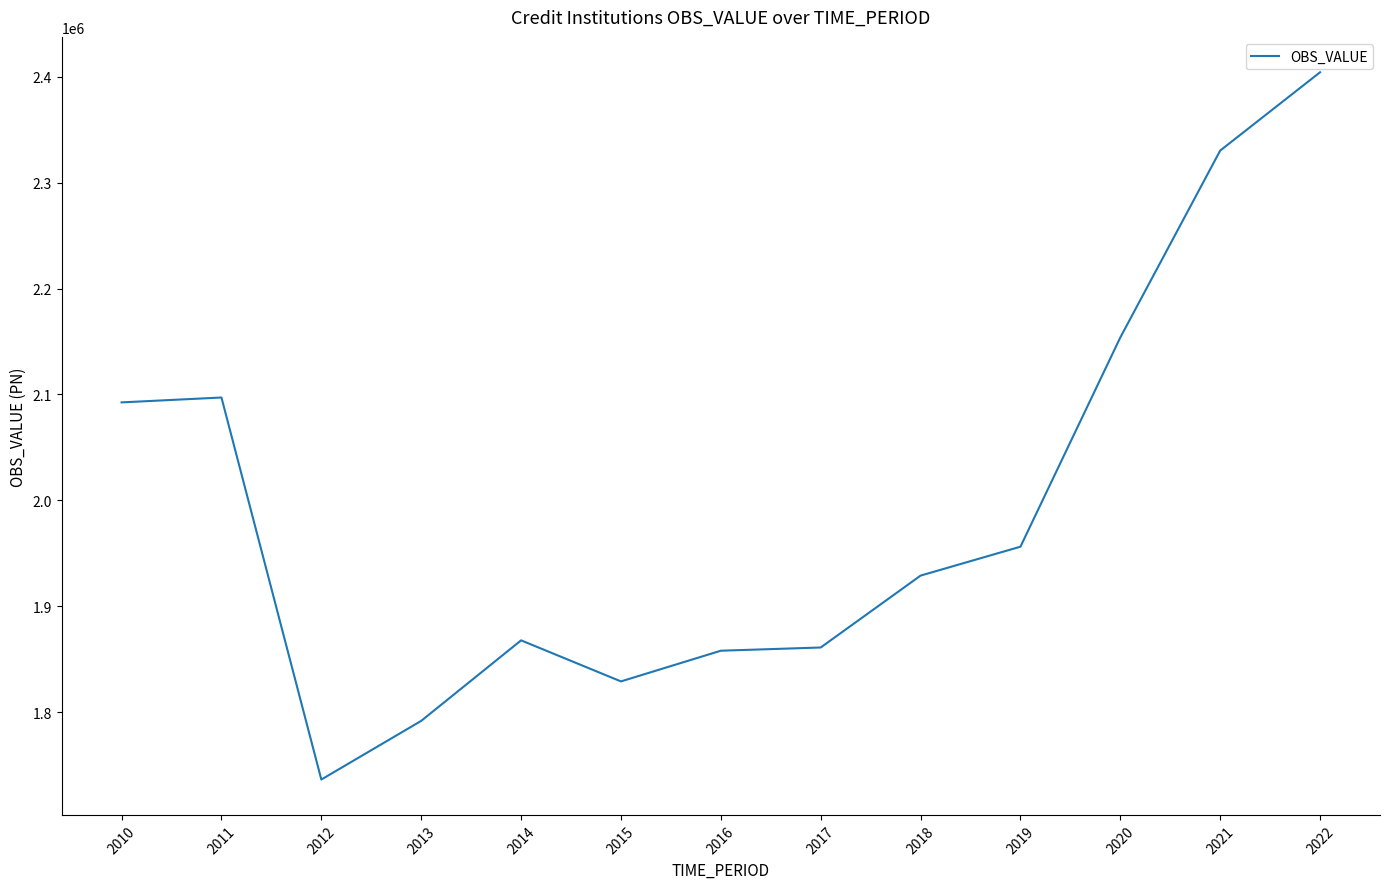

The value at 2015 is 1829003.0. True or false?

True